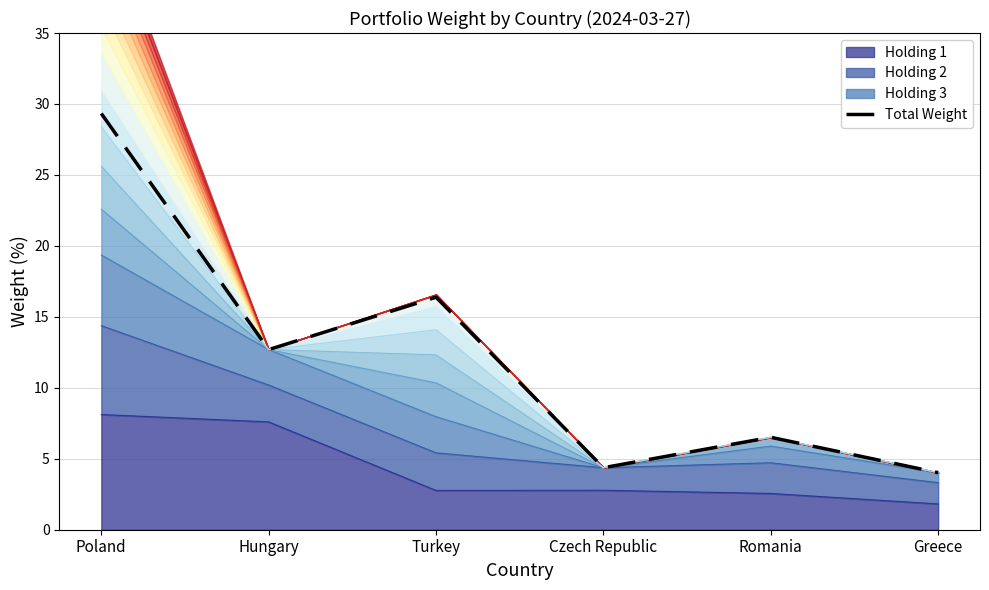

What is the ratio of the value at Romania to the value at Czech Republic?

1.5